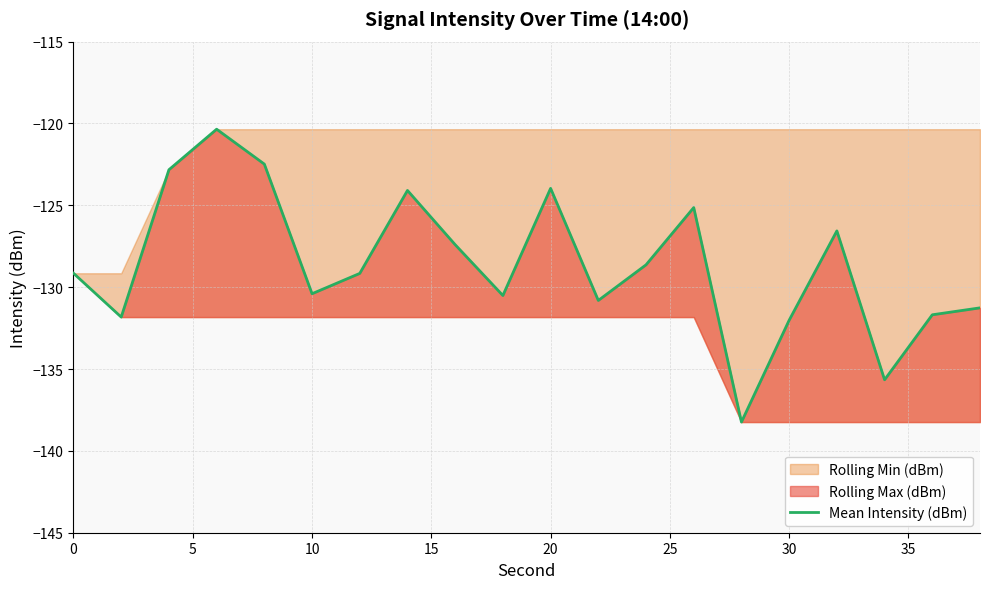

The value at 10 is -214.9. True or false?

False